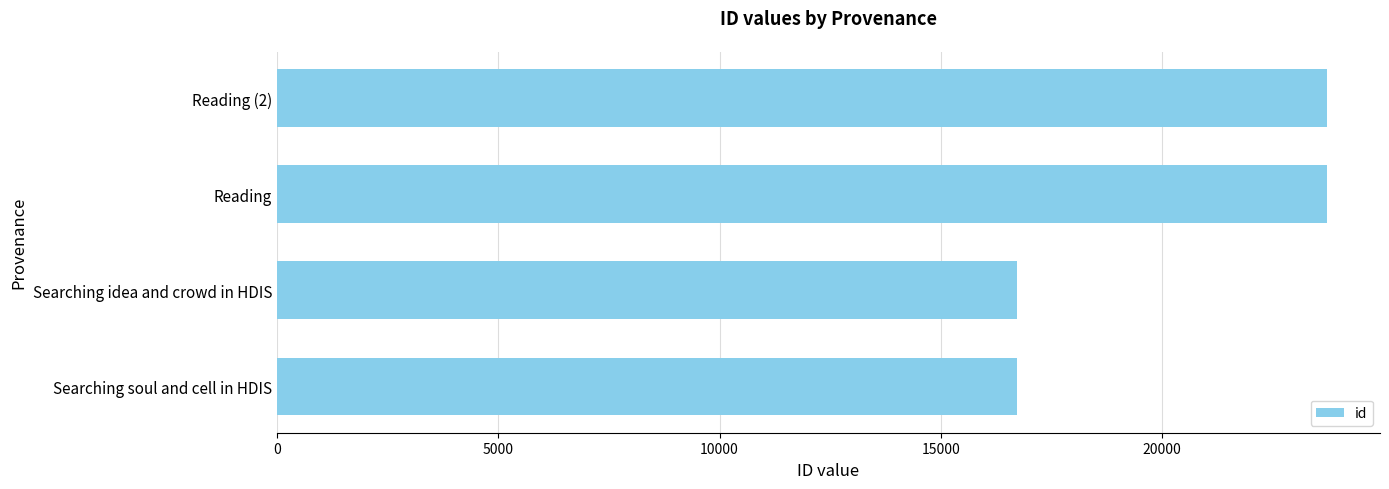

What is the change in value from Searching soul and cell in HDIS to Reading (2)?

+7009